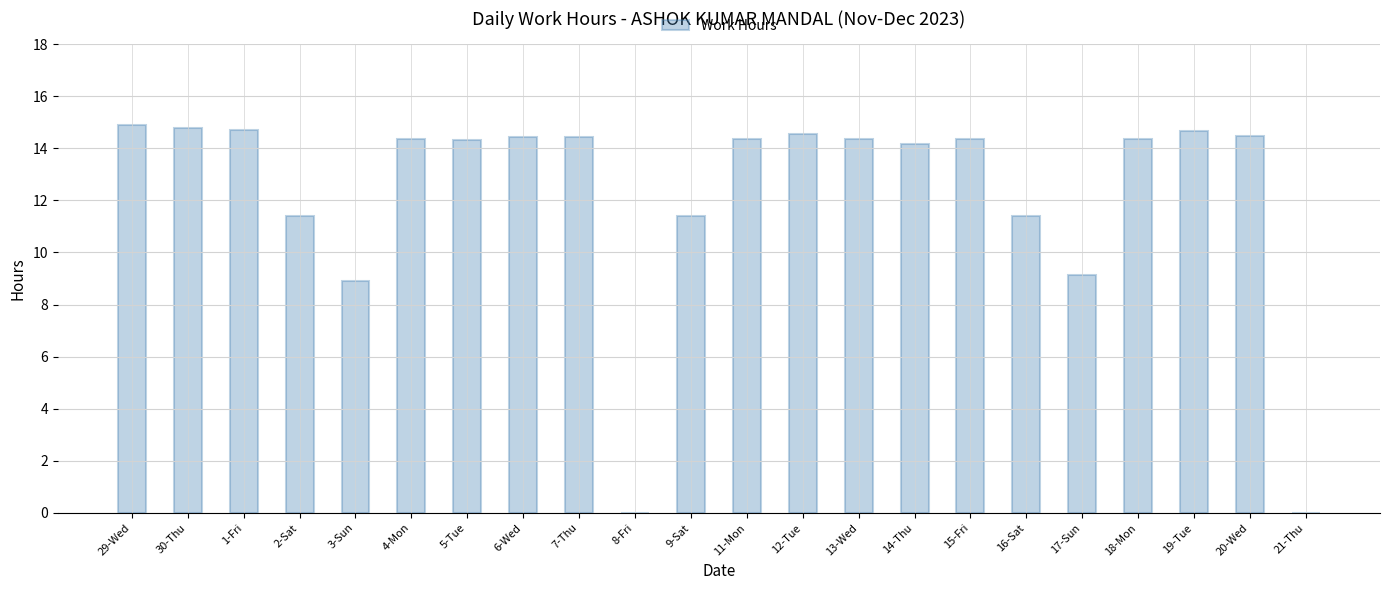

Approximately how many times larger is the value at 16-Sat compared to 19-Tue?

0.8